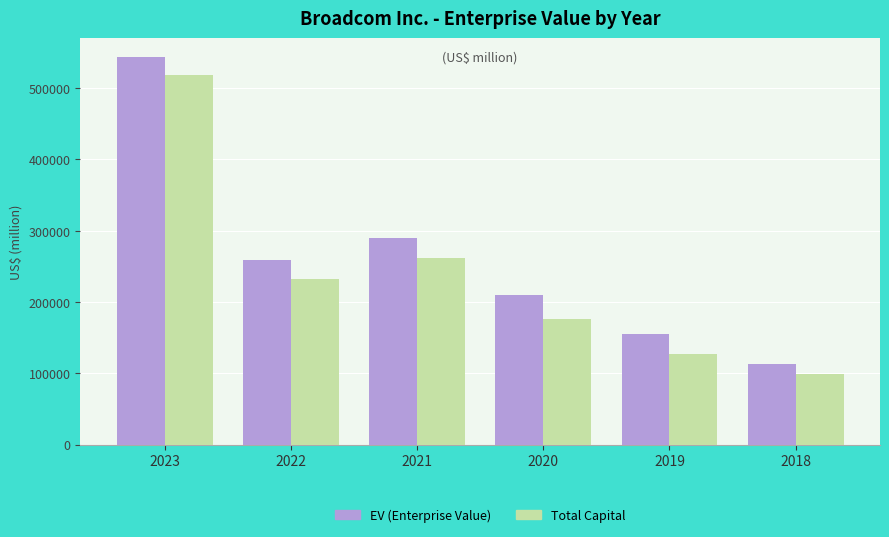

What is the total value across all series at 2019?

281535